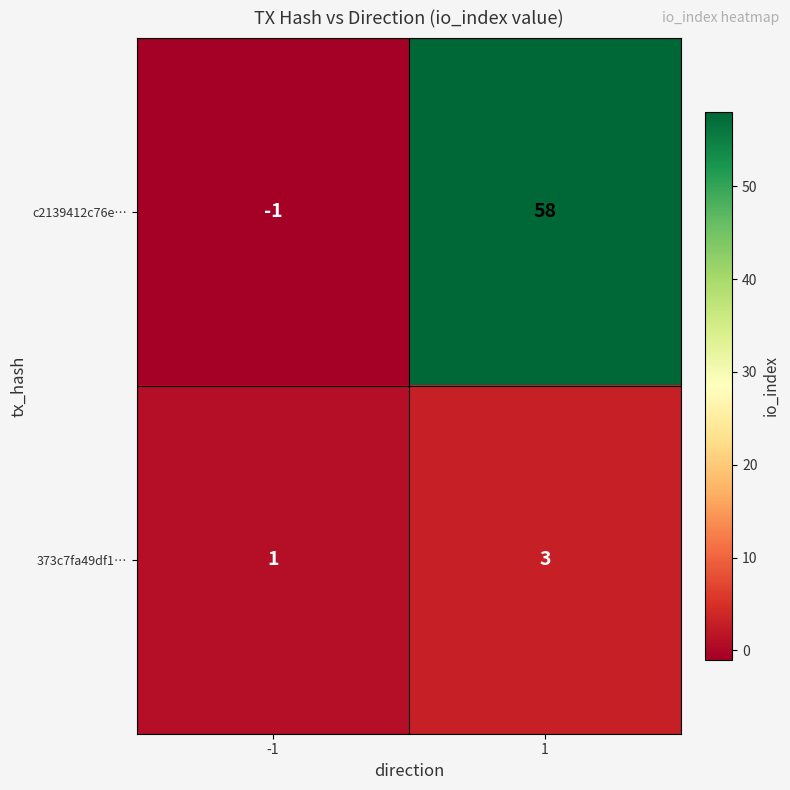

Reading left to right, extract all data points from this chart.

c2139412c76e…: -1	58
373c7fa49df1…: 1	3